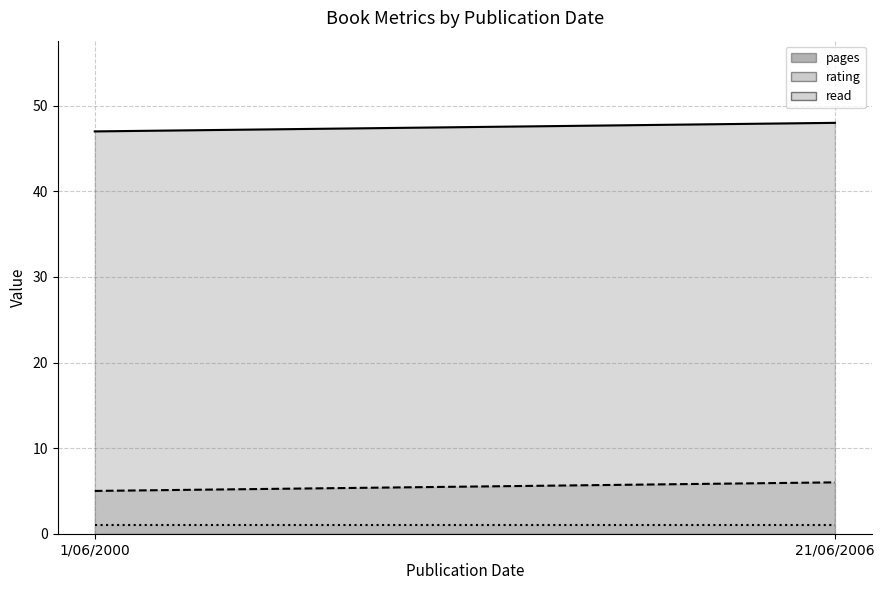

What is the sum of all rating values?

11